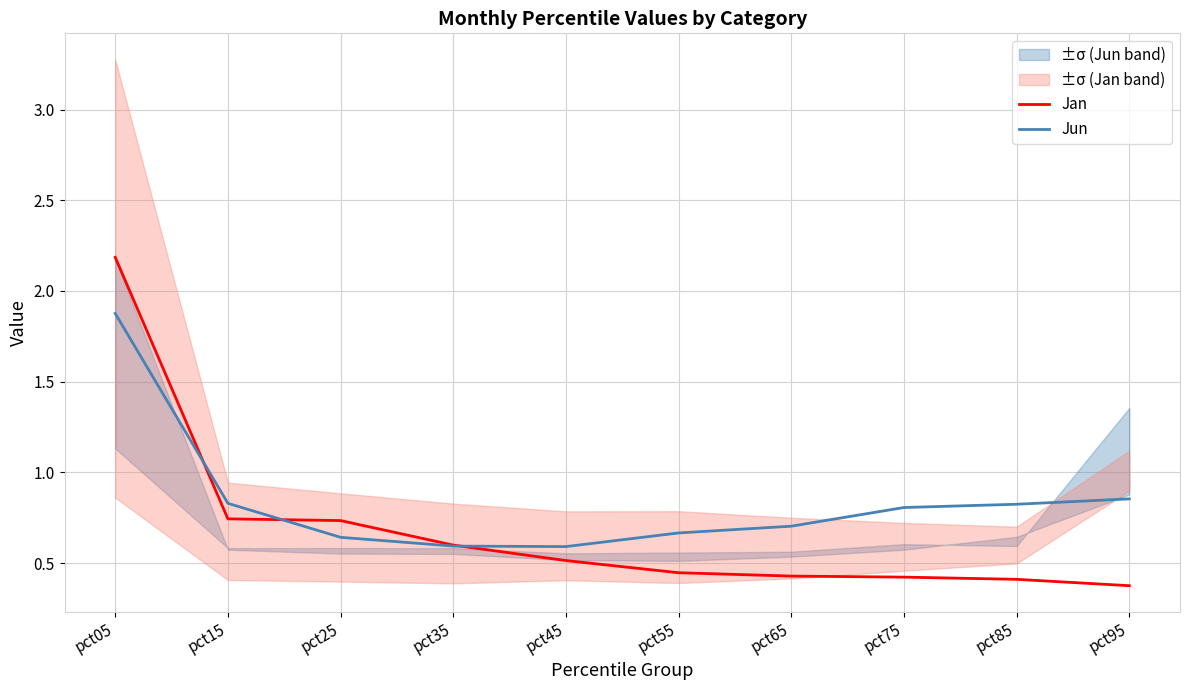

Which series has the widest spread of values?

Jan